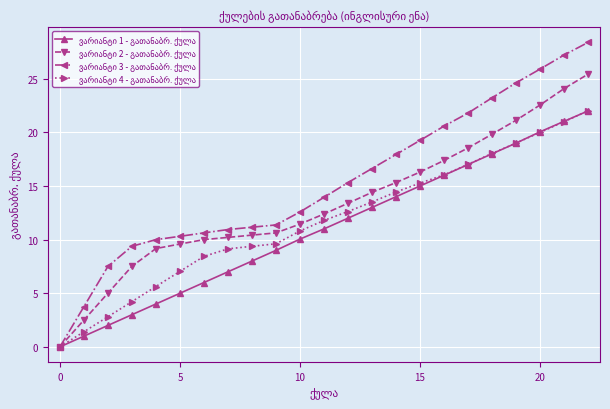

At how many categories does at least one series exceed 25?

3